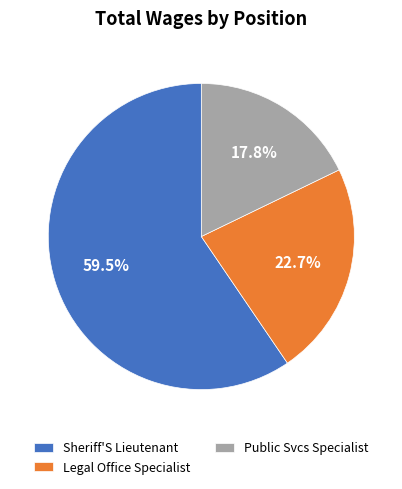

What is the largest slice in the pie chart?

Sheriff'S Lieutenant